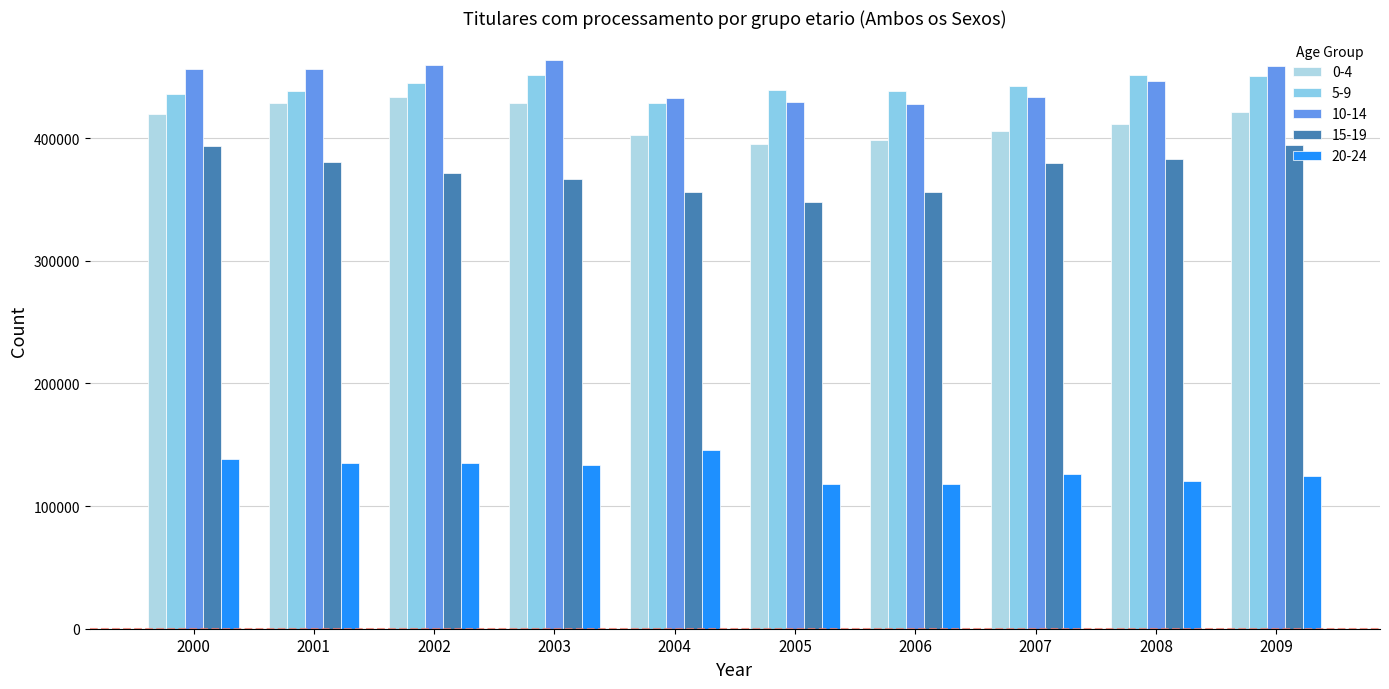

List the labels in order of 0-4 value, smallest first.

2005, 2006, 2004, 2007, 2008, 2000, 2009, 2003, 2001, 2002